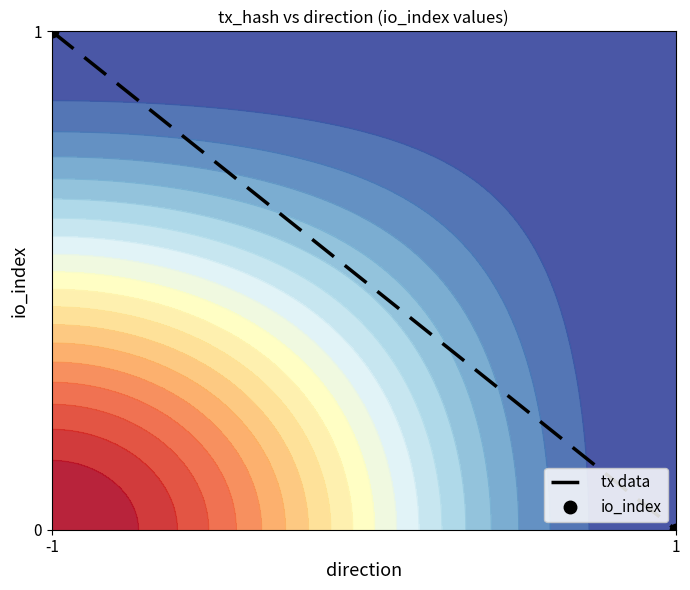

Between -1 and 1, which is larger?

-1